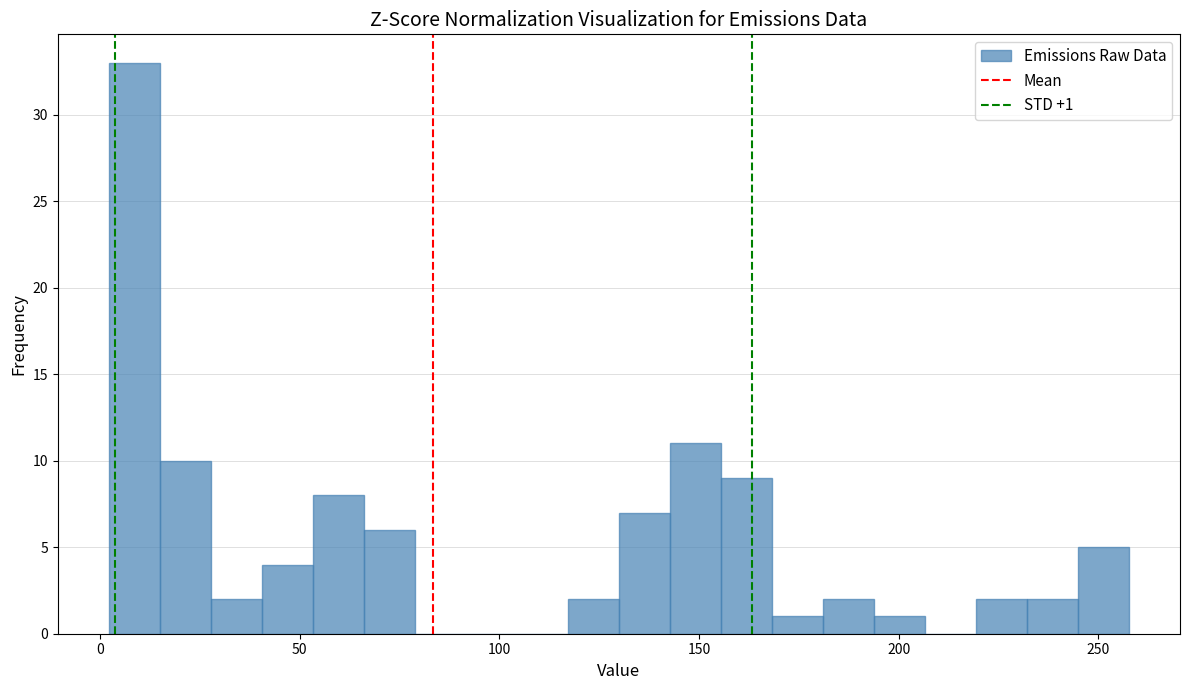

Read against the x-axis, roughly where is the centre of the tallest bar?

10